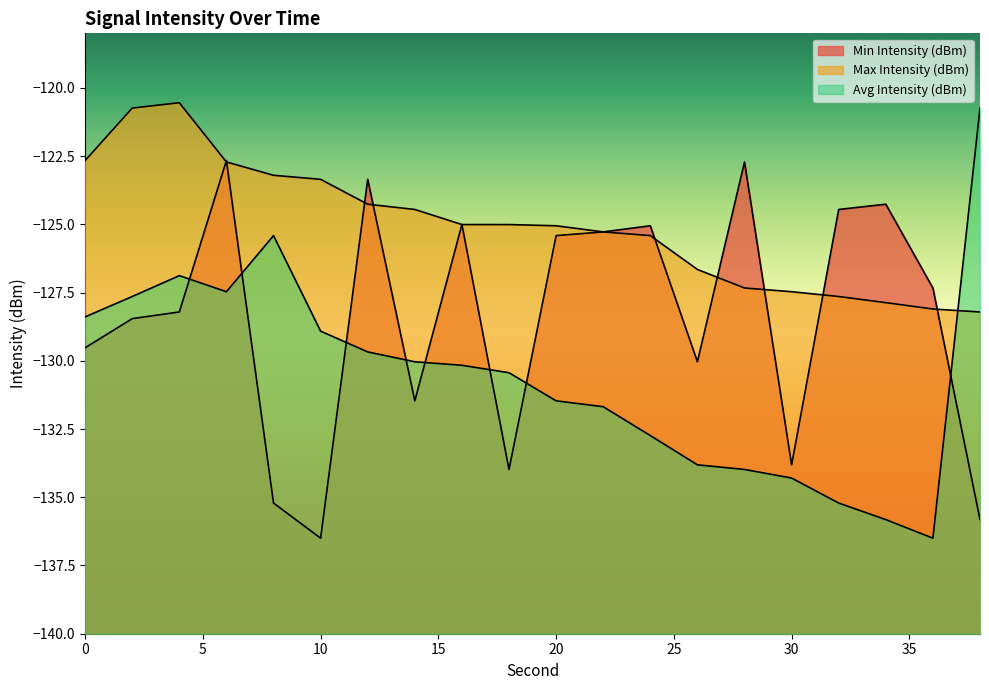

What is the difference between the maximum and minimum values in the Avg Intensity (dBm) series?

15.8